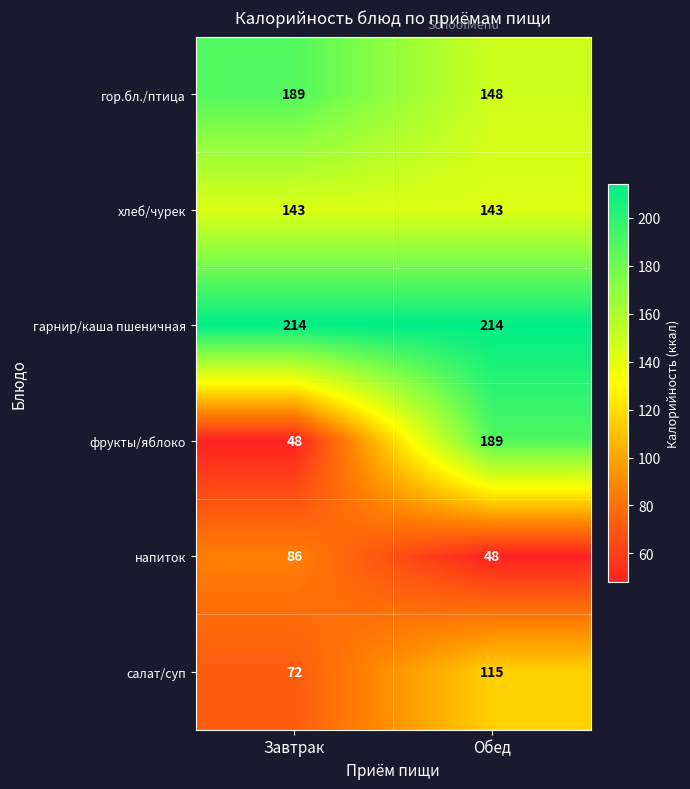

Is it true that салат/суп equals 192 at Обед?

False